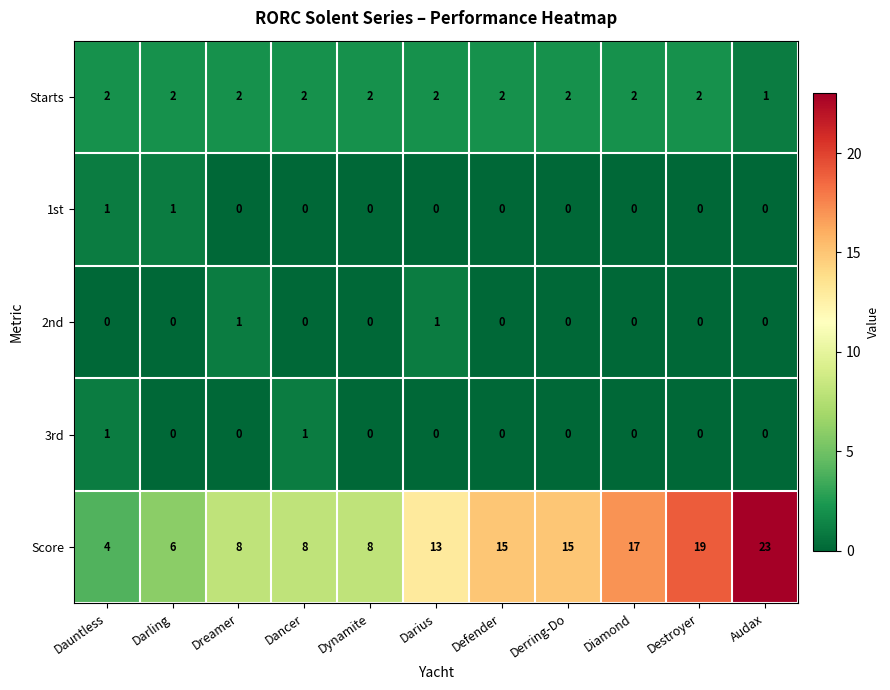

What is the difference between the maximum and minimum values in the Score series?

19